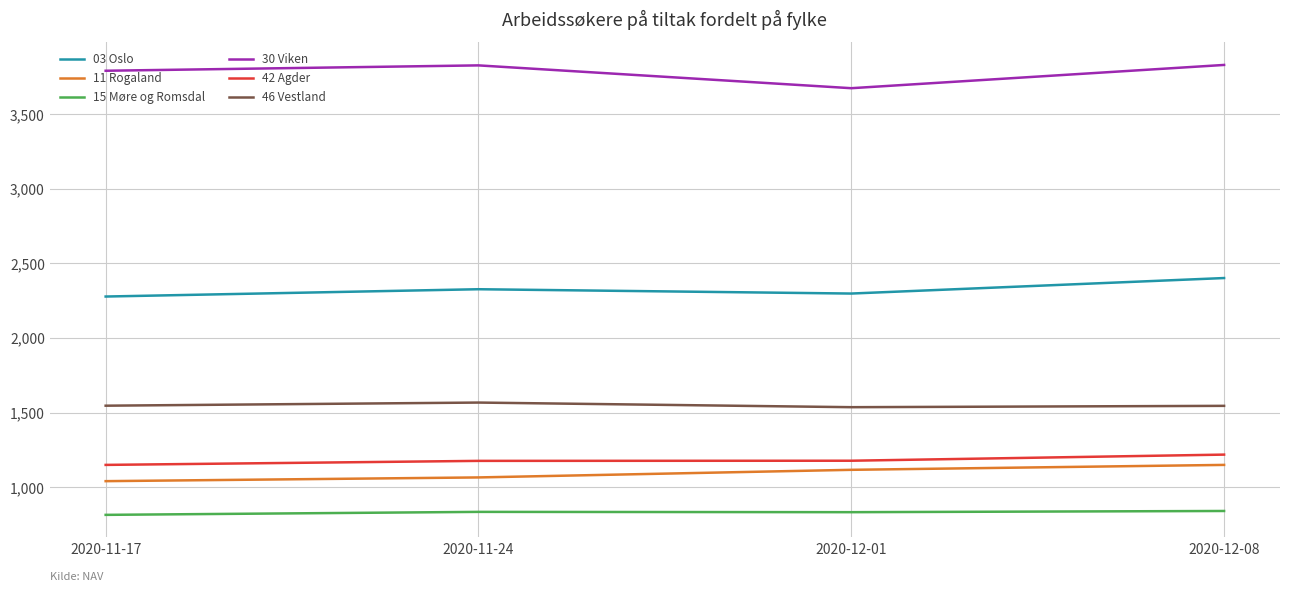

What is the maximum value shown in the chart?

3831